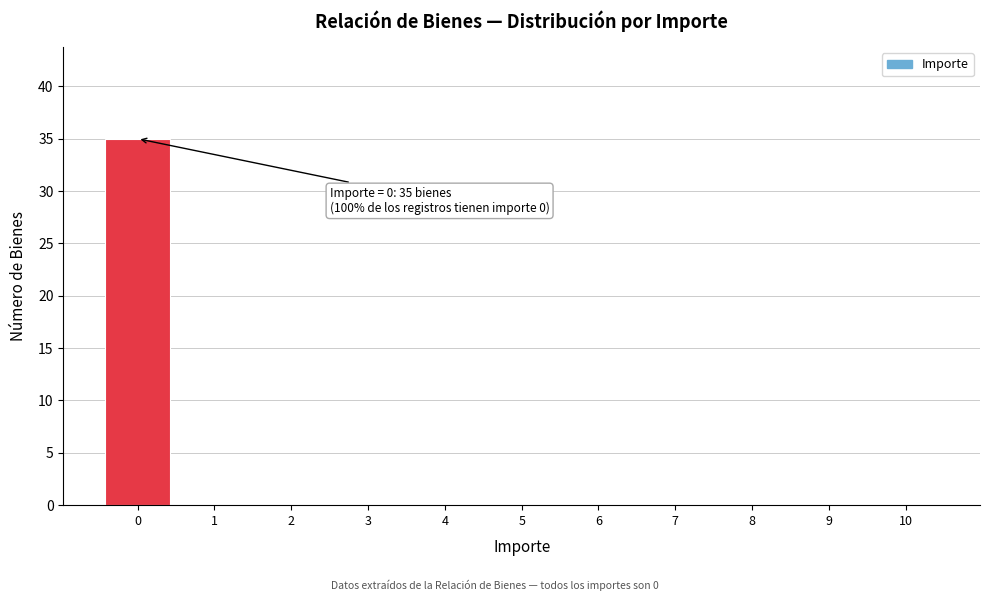

Over which range of the x-axis is the bar tallest?

-0.5 to 0.5